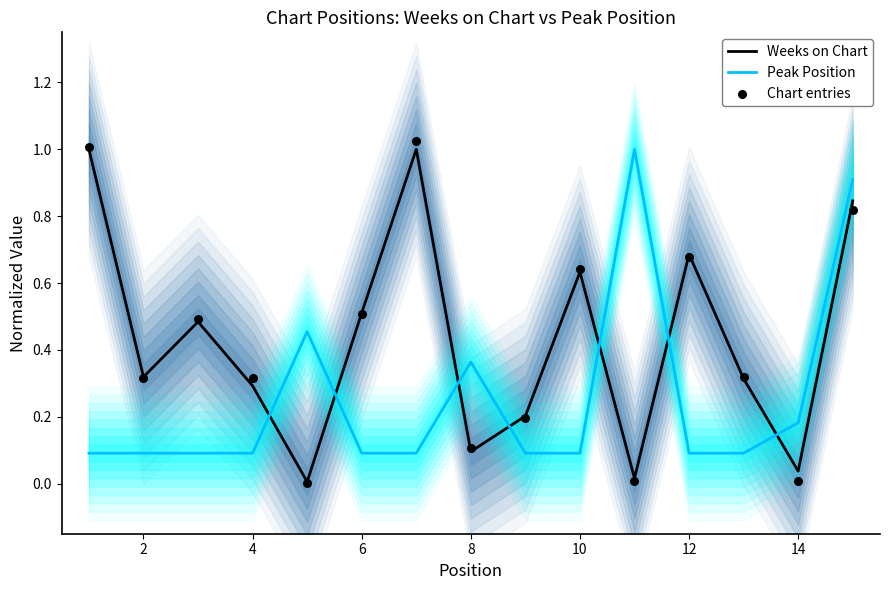

Which series has the largest total across all categories?

Chart entries